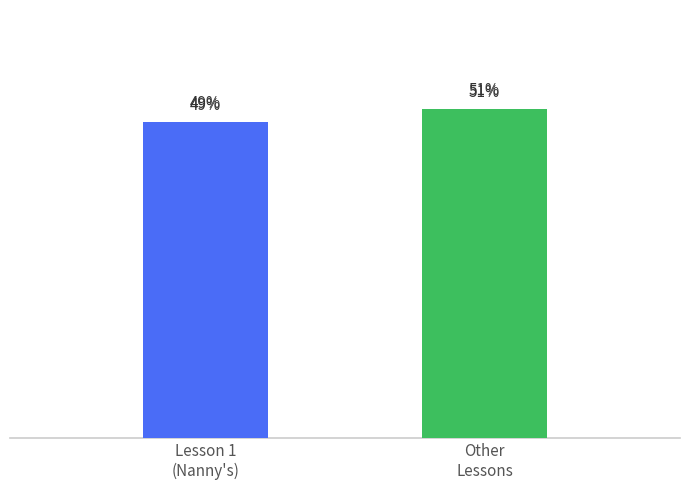

Reading left to right, extract all data points from this chart.

Lesson 1
(Nanny's)=49	Other
Lessons=51